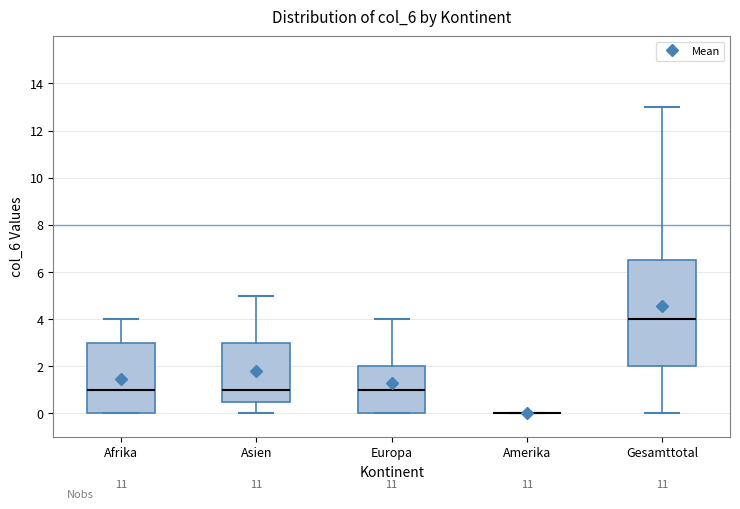

Reading left to right, read every box against the y-axis: the position of its median line, the range the box covers, and the ends of its whiskers. The values are not printed on the chart, so give them approximately, as read against the axis.

Afrika: median 1.0, box 0.0 to 3.0, whiskers 0.0 to 4.0
Asien: median 1.0, box 0.6 to 3.0, whiskers 0.0 to 5.0
Europa: median 1.0, box 0.0 to 2.0, whiskers 0.0 to 4.0
Amerika: box collapsed to a line at 0.0, whiskers 0.0 to 0.0
Gesamttotal: median 4.0, box 2.0 to 6.6, whiskers 0.0 to 13.0